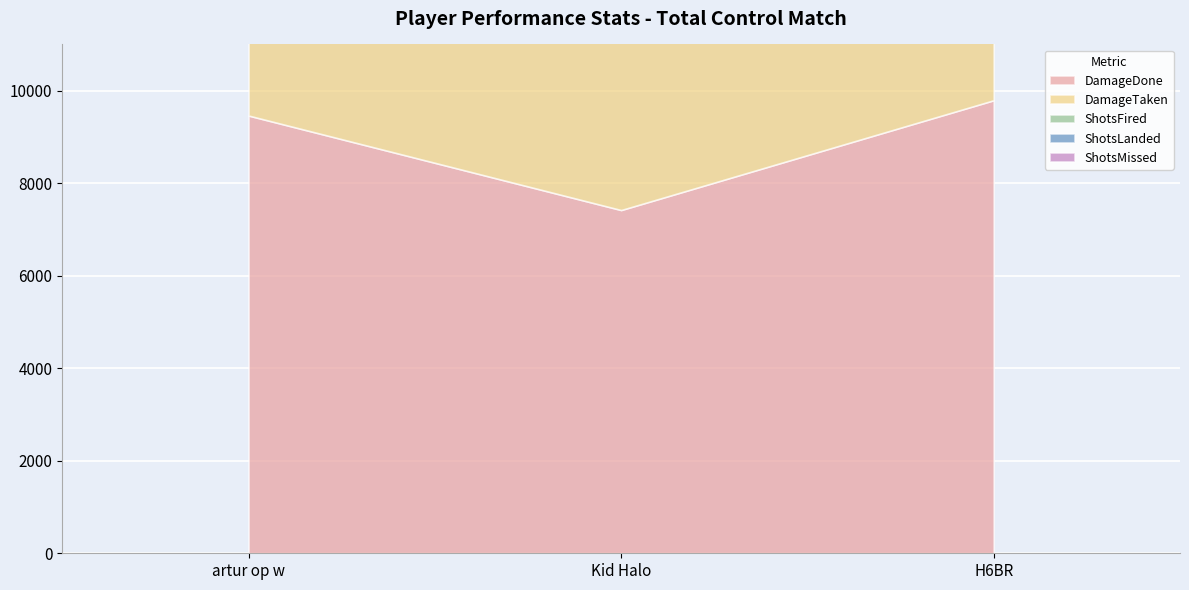

What is the sum of all DamageTaken values?

12700